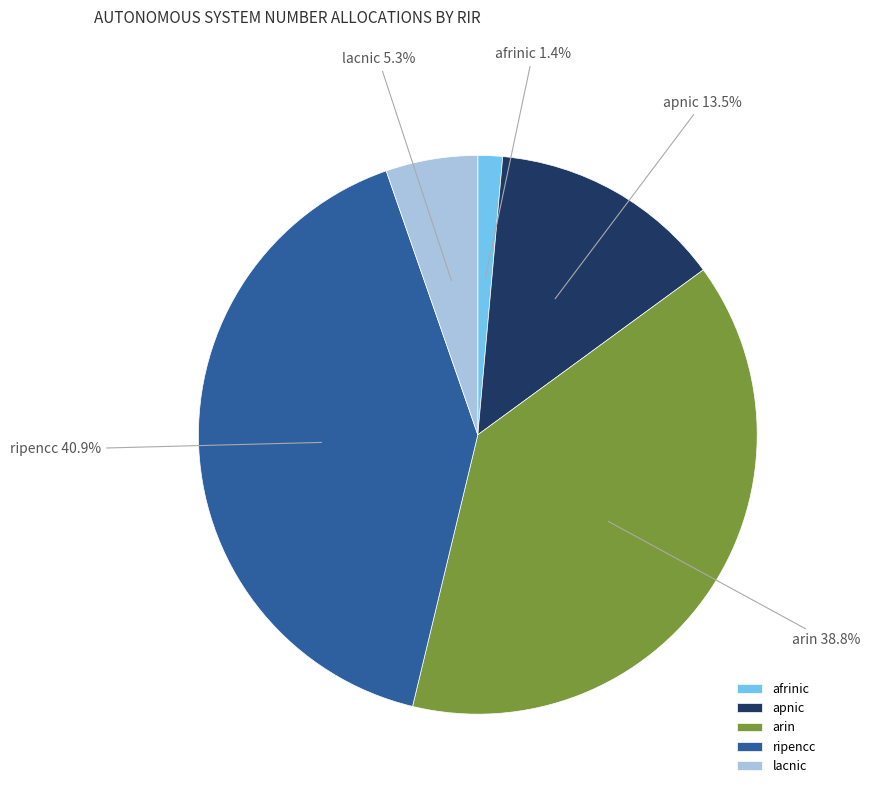

To the nearest percent, what is the average slice percentage?

20%